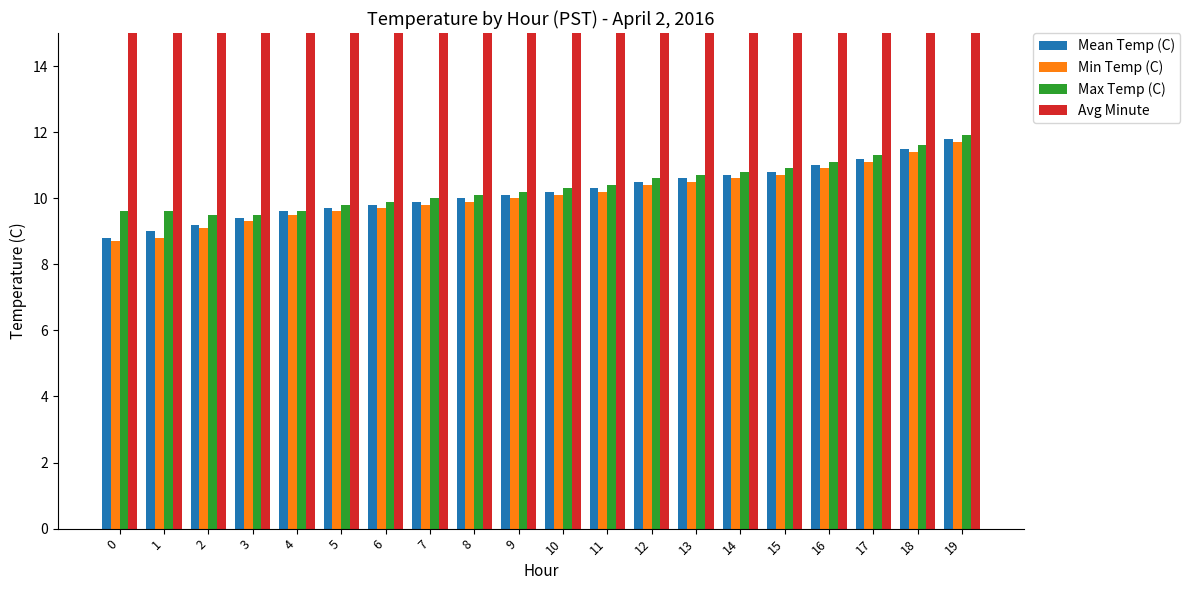

What is the lowest value of the Min Temp (C) series?

8.7